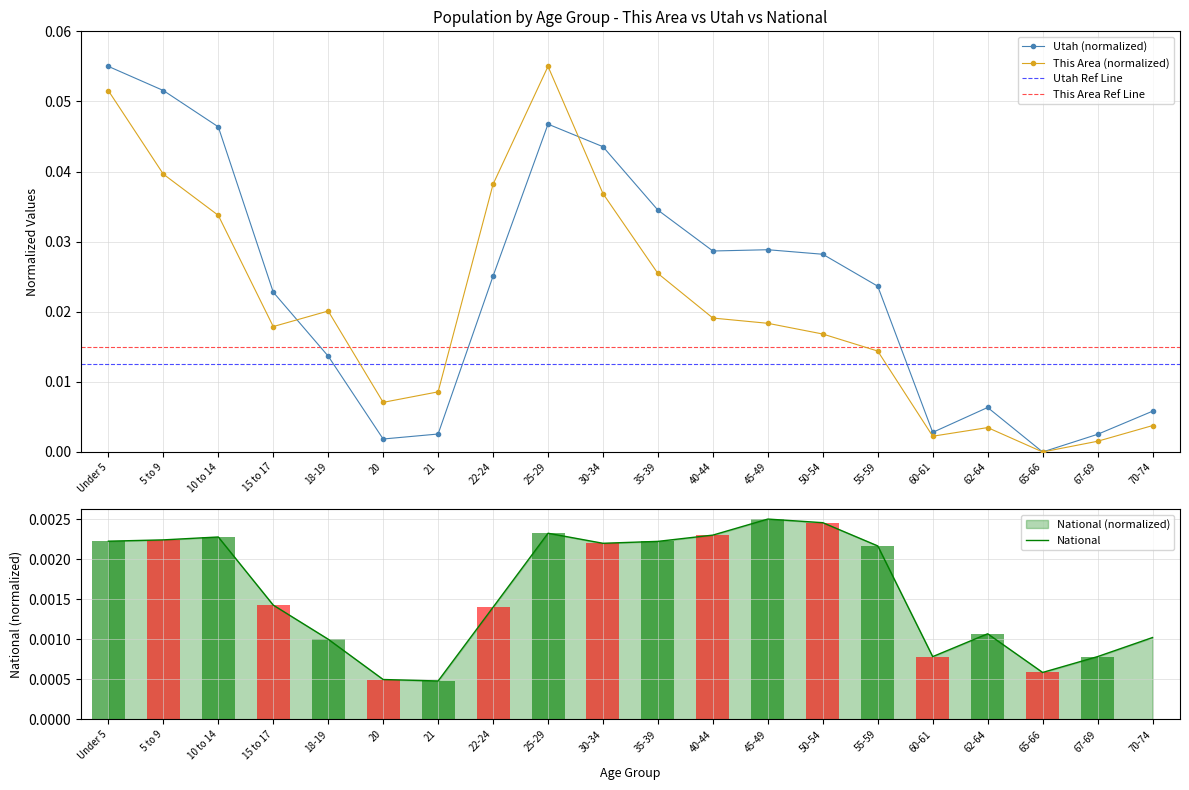

The value of This Area at 20 is 0.0. True or false?

False